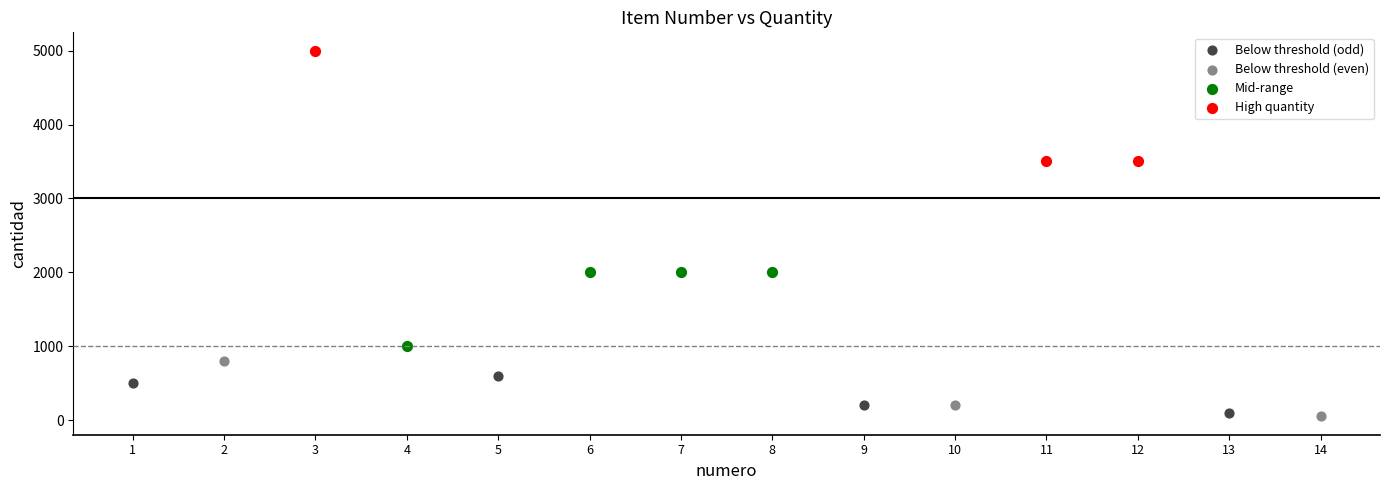

Which series reaches the maximum Y coordinate?

High quantity